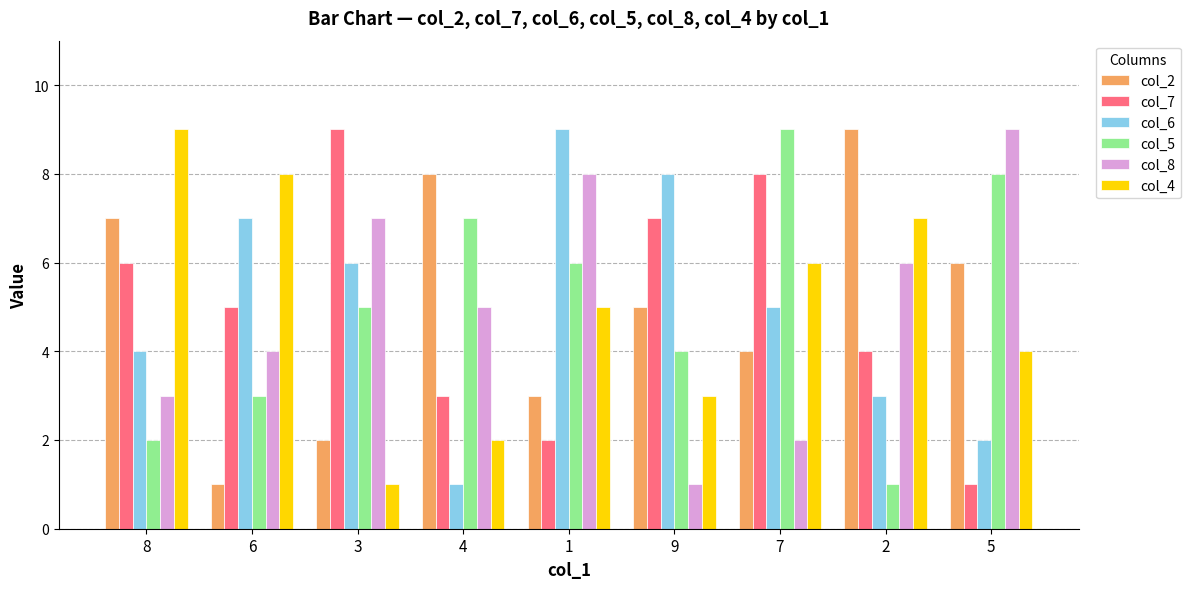

How many bars are there in each group?

6